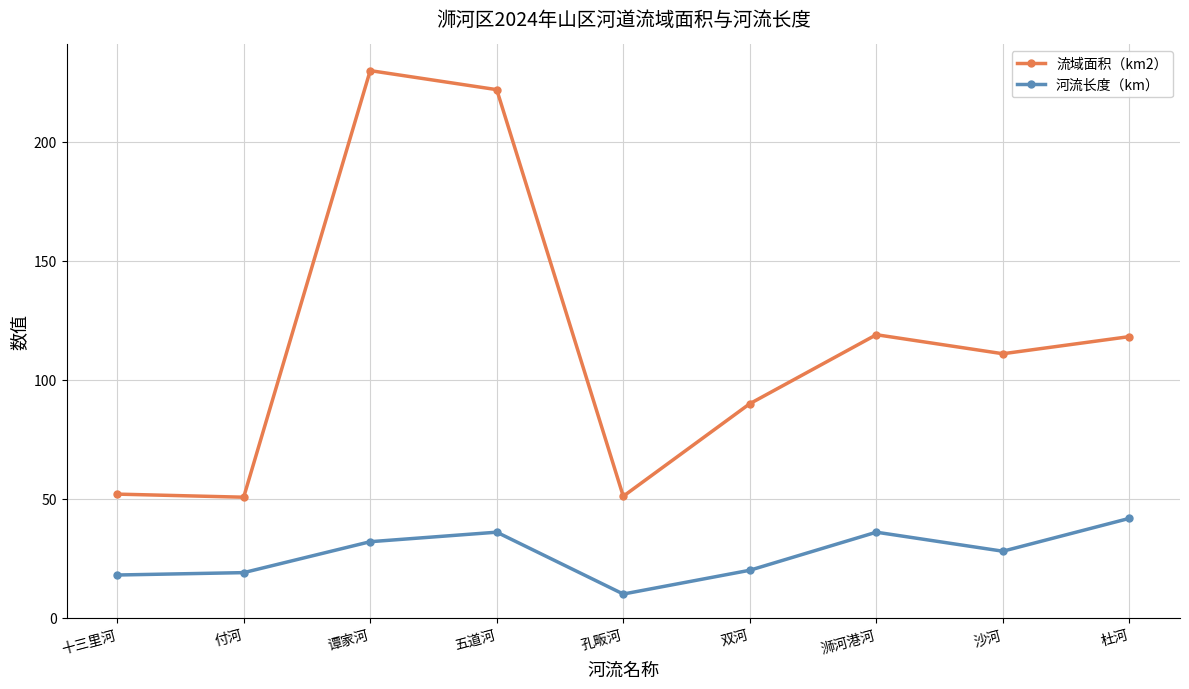

The value of 流域面积（km2） at 浉河港河 is 207.6. True or false?

False